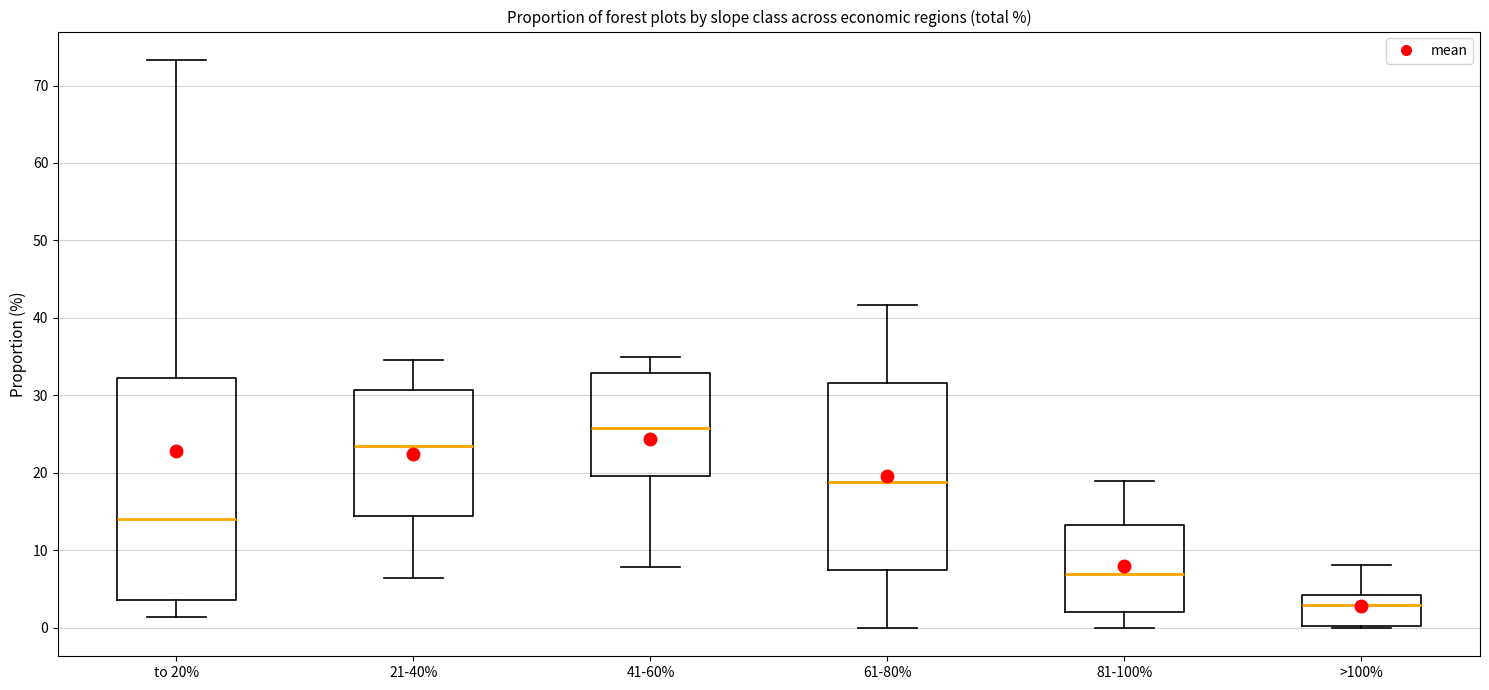

Reading left to right, read every box against the y-axis: the position of its median line, the range the box covers, and the ends of its whiskers. The values are not printed on the chart, so give them approximately, as read against the axis.

to 20%: median 14, box 4 to 32, whiskers 1 to 73
21-40%: median 24, box 14 to 31, whiskers 6 to 35
41-60%: median 26, box 20 to 33, whiskers 8 to 35
61-80%: median 19, box 7 to 32, whiskers 0 to 42
81-100%: median 7, box 2 to 13, whiskers 0 to 19
>100%: median 3, box 0 to 4, whiskers 0 to 8